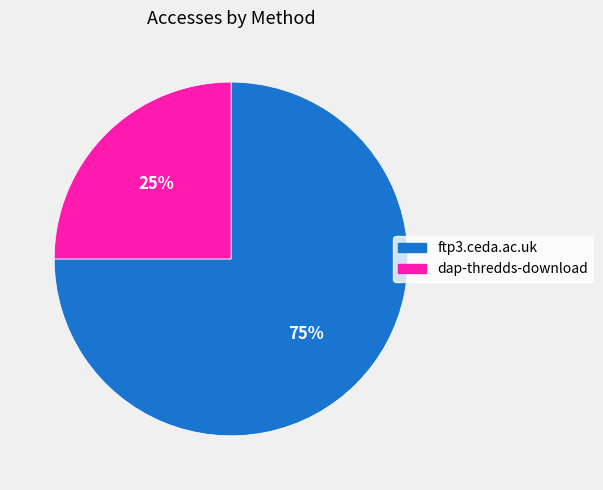

Approximately how many times larger is the value at ftp3.ceda.ac.uk compared to dap-thredds-download?

3.0